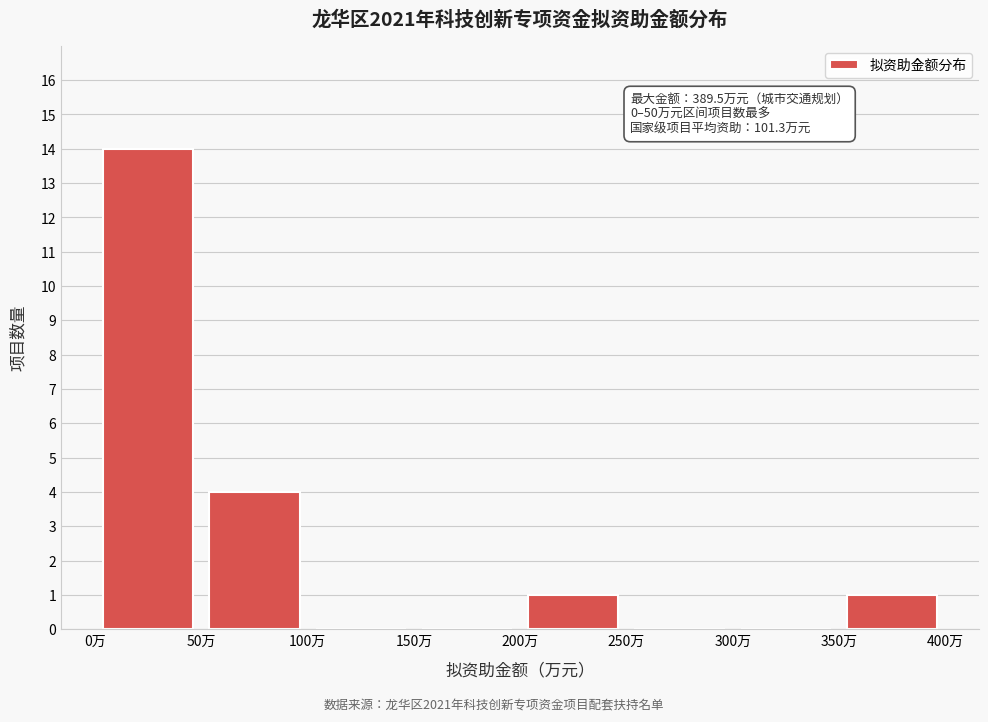

Which range on the x-axis has the tallest bar?

0 to 50